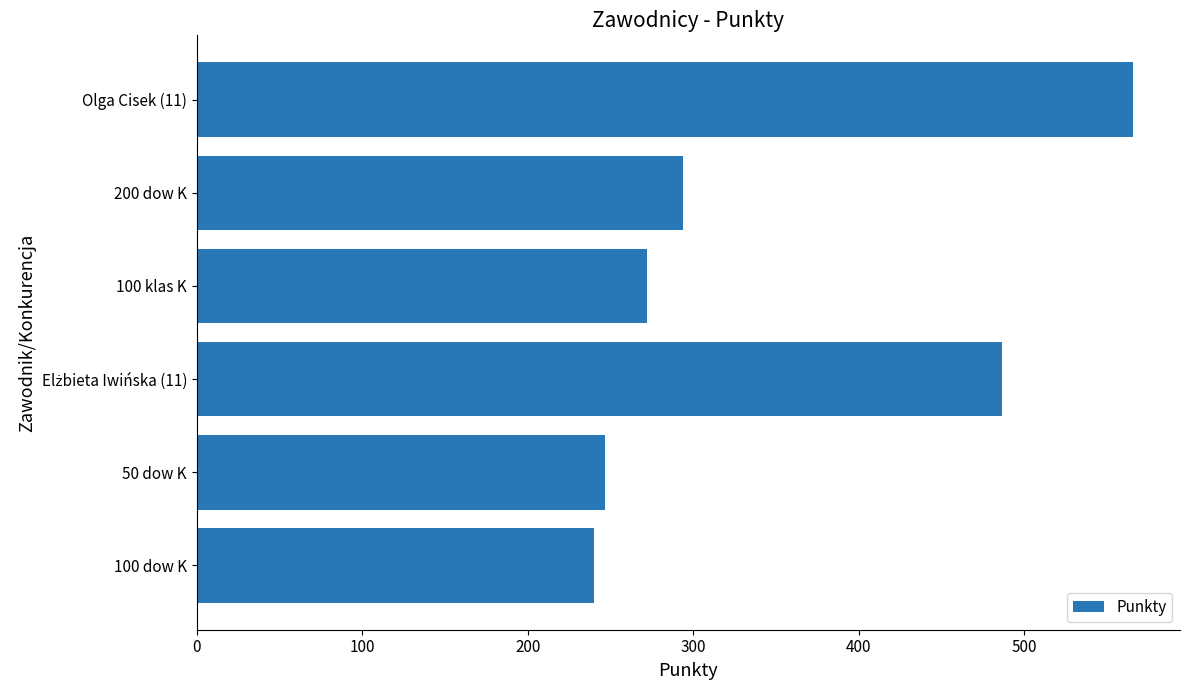

What is the label of the 1st bar from the top?

Olga Cisek (11)